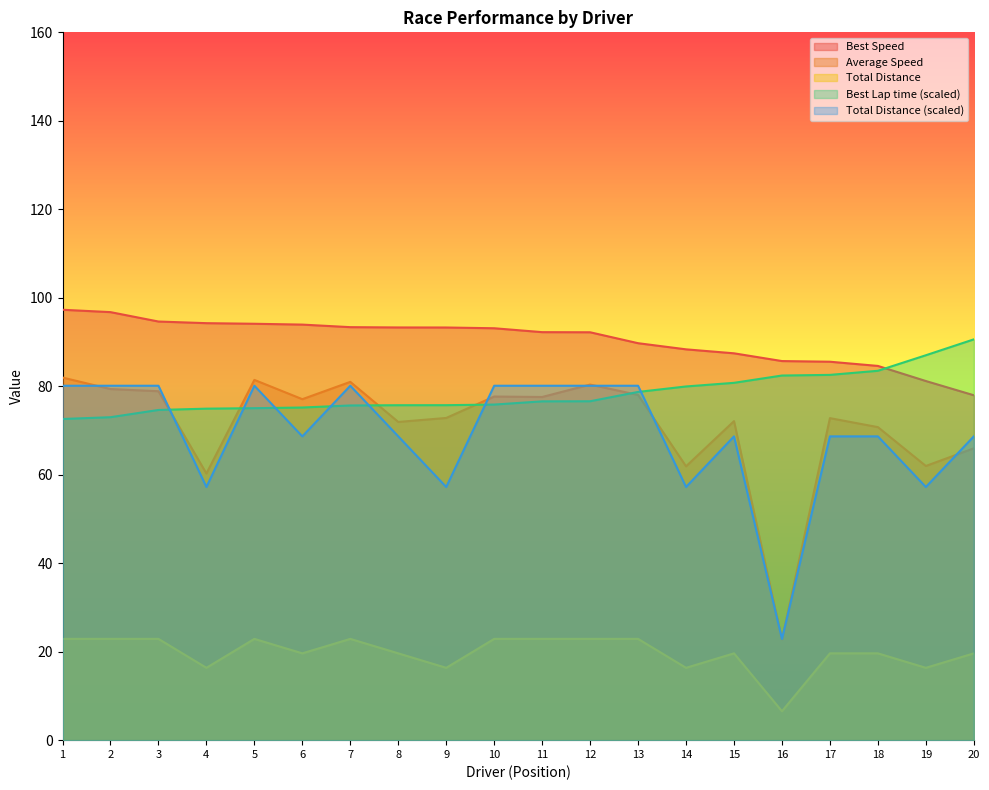

How many lines are shown in the chart?

5